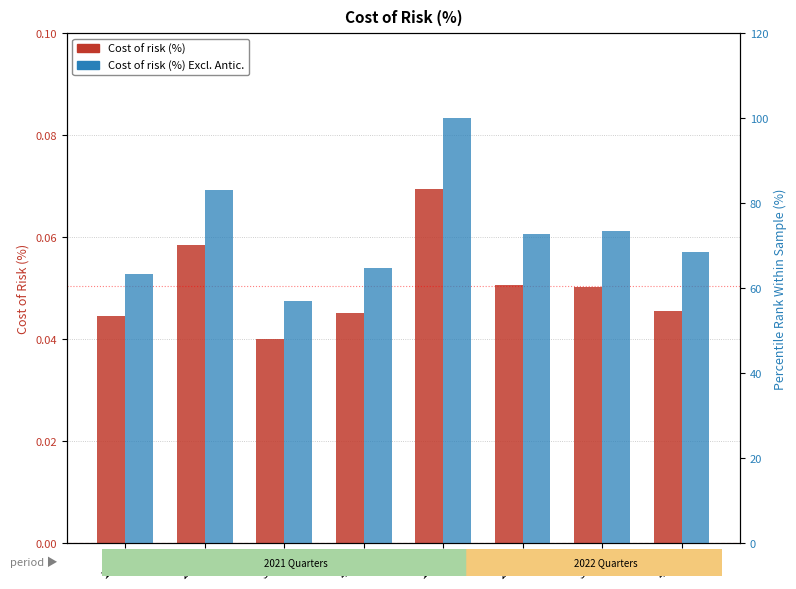

What is the value of the Cost of risk (%) Excl. bar at the 4th from the left?

64.7